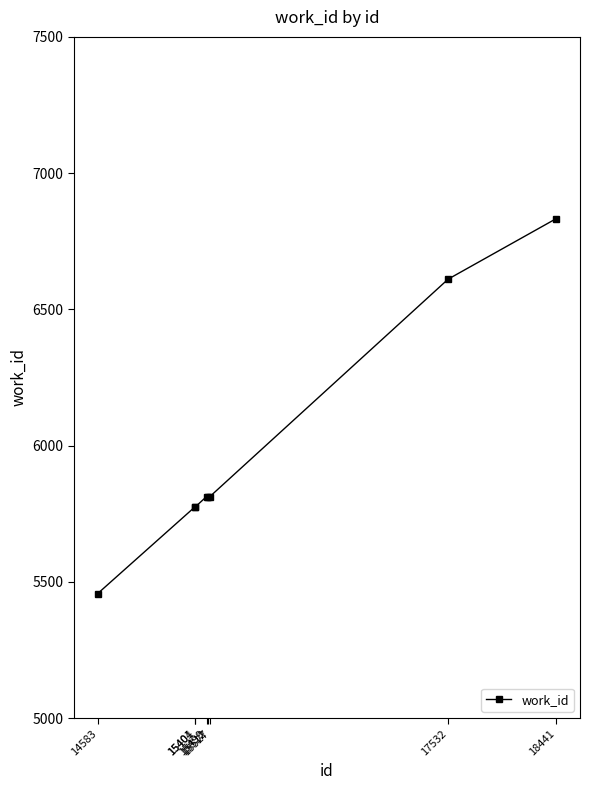

At which category does the chart reach its minimum across all series?

14583